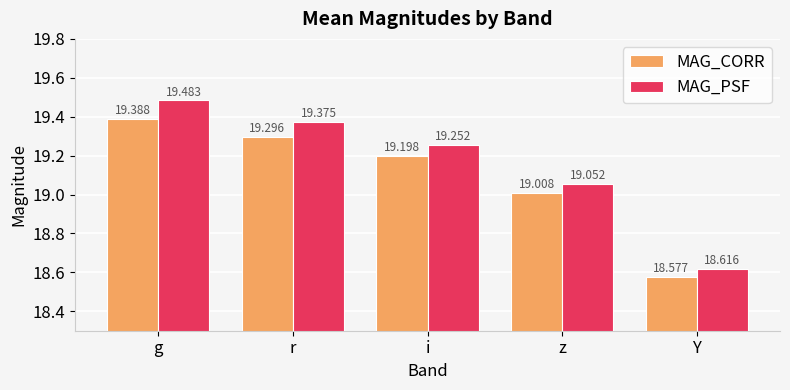

What position from the right is z?

2